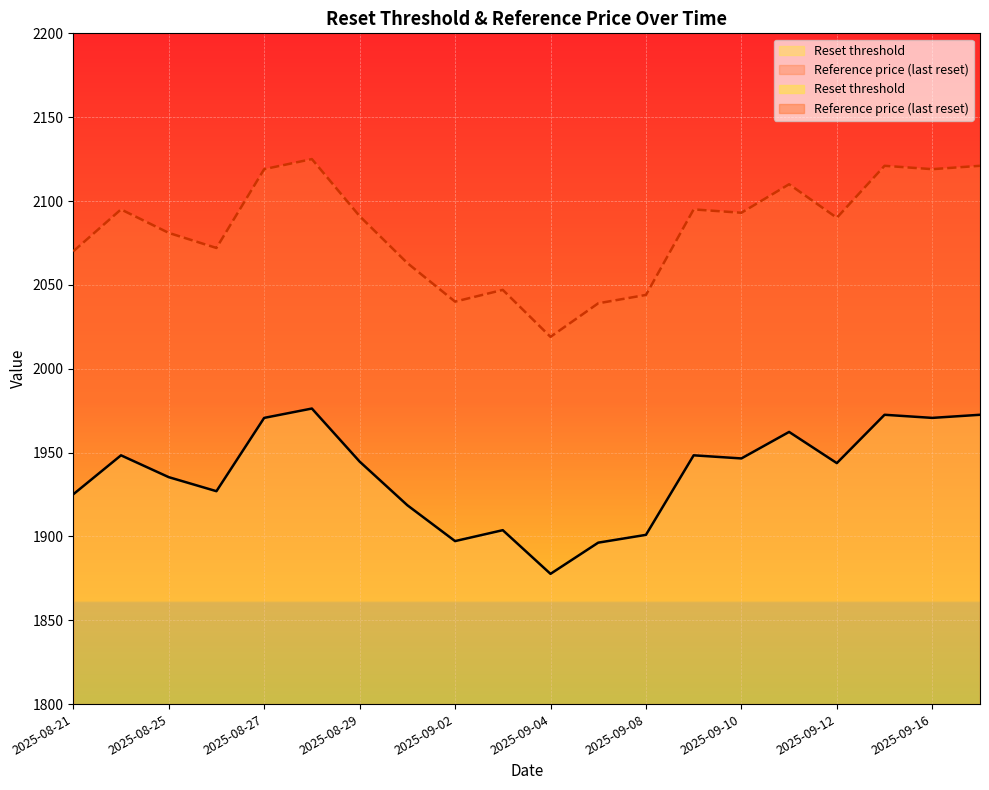

List the series in order of their overall mean, highest first.

Reference price (last reset), Reset threshold